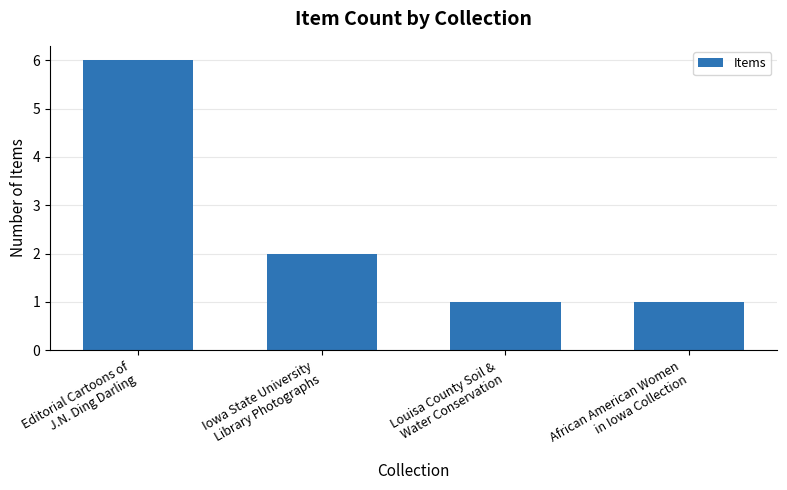

Reading left to right, what are all the values shown in this chart?

Editorial Cartoons of
J.N. Ding Darling=6	Iowa State University
Library Photographs=2	Louisa County Soil &
Water Conservation=1	African American Women
in Iowa Collection=1